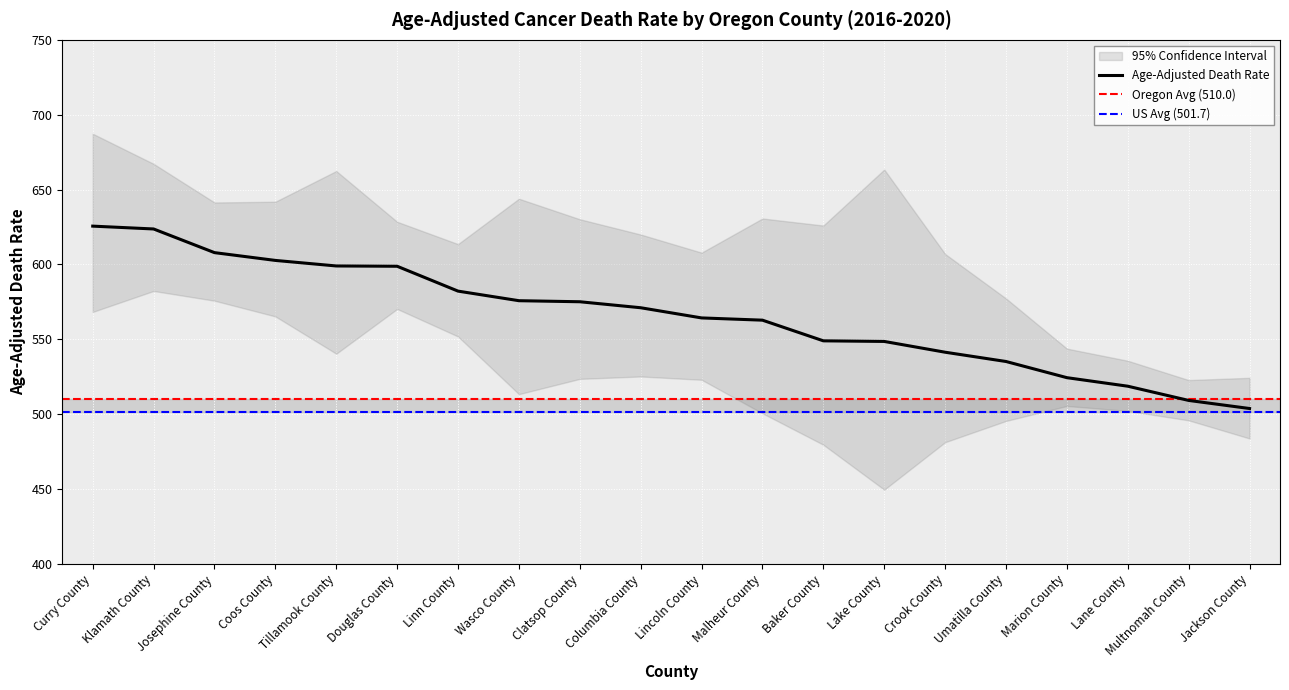

What is the value of the Age-Adjusted Death Rate point at the 11th from the left?

564.3